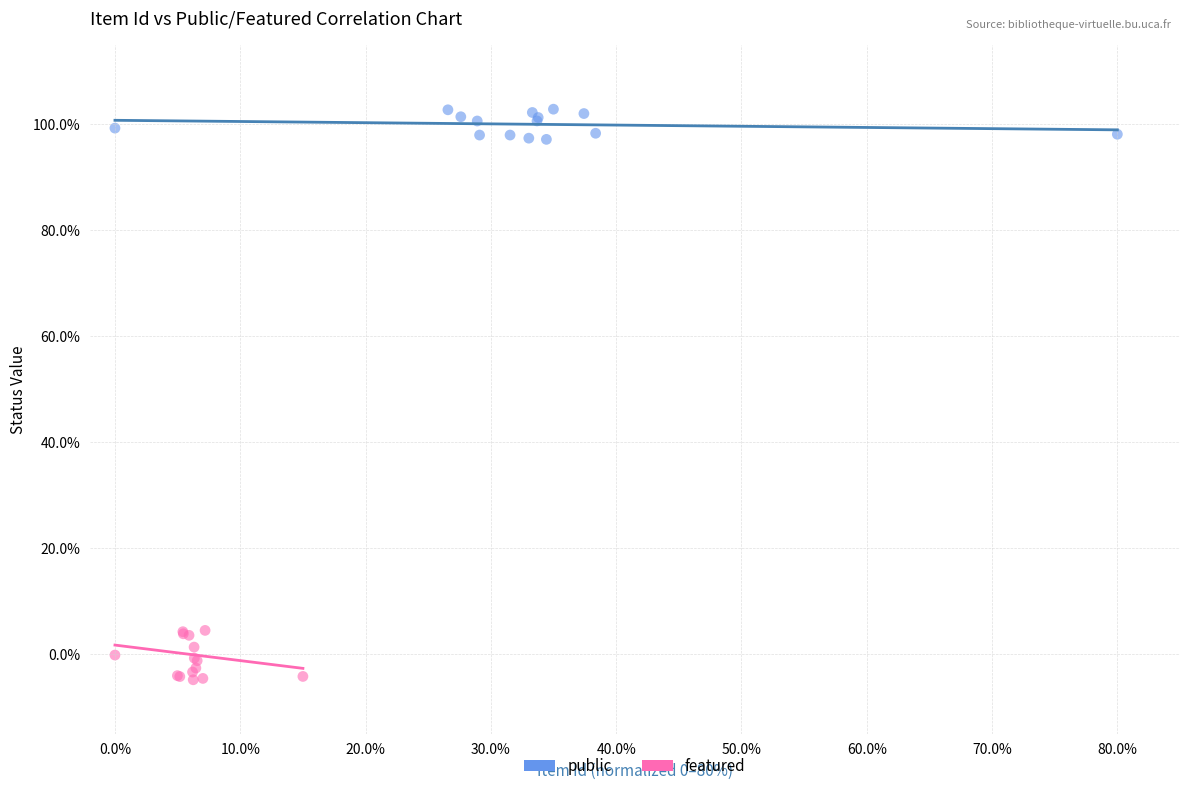

Which series contains the lowest Y value?

featured